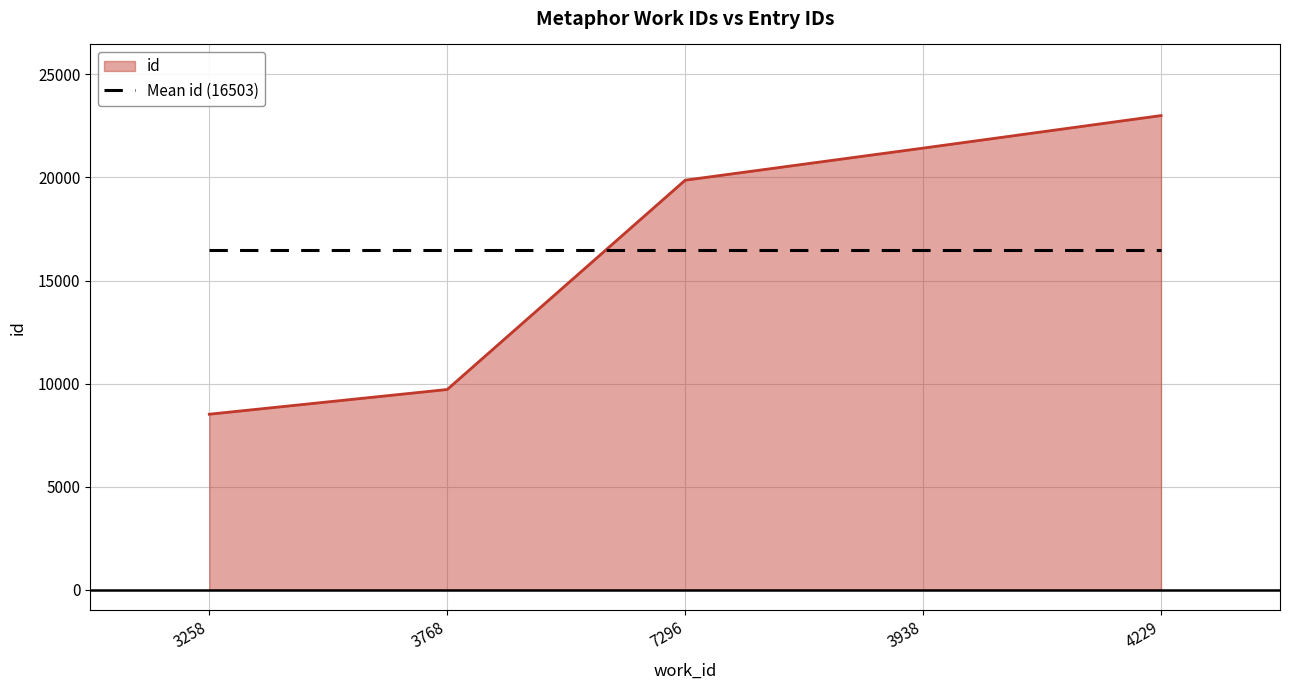

List the labels in order of id value, smallest first.

3258, 3768, 7296, 3938, 4229